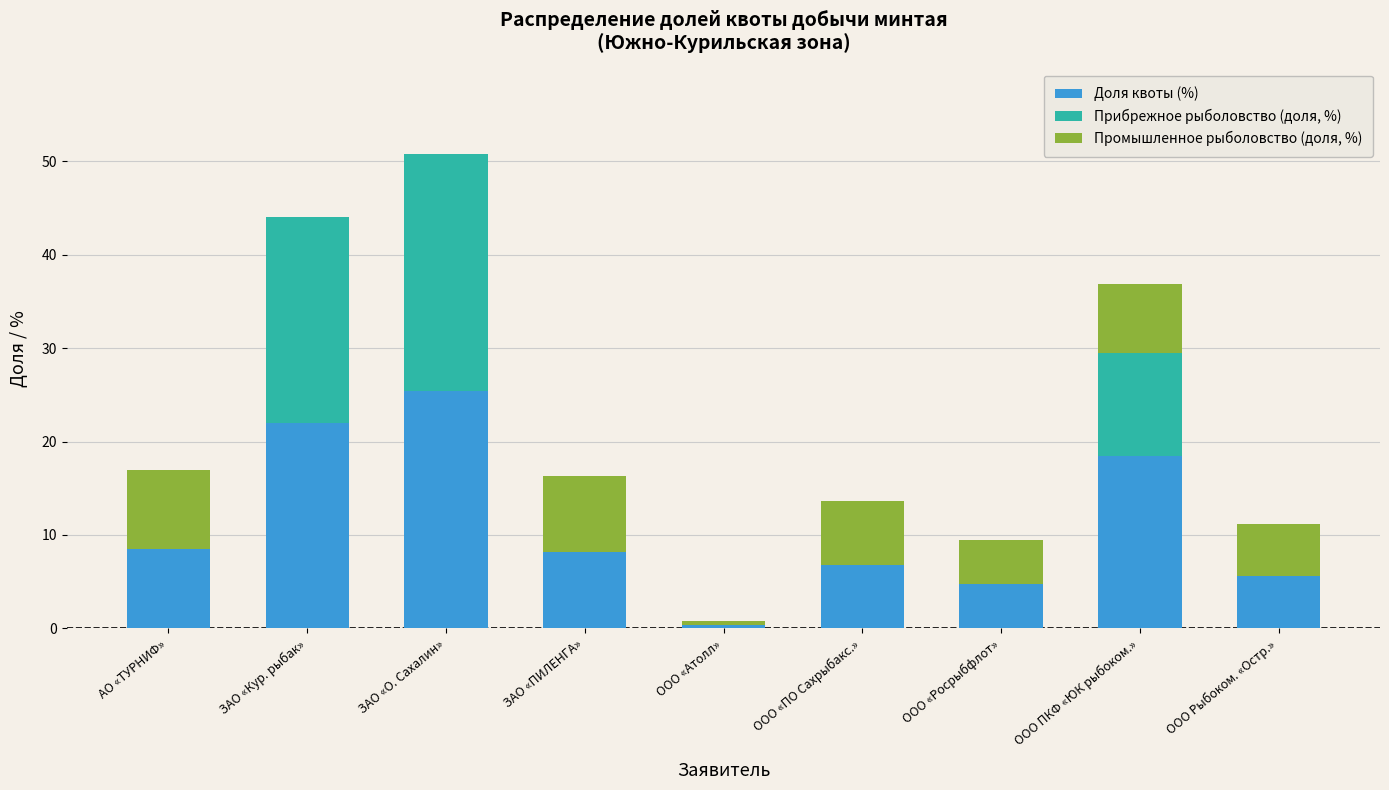

At which label does Доля квоты (%) first exceed 8?

АО «ТУРНИФ»